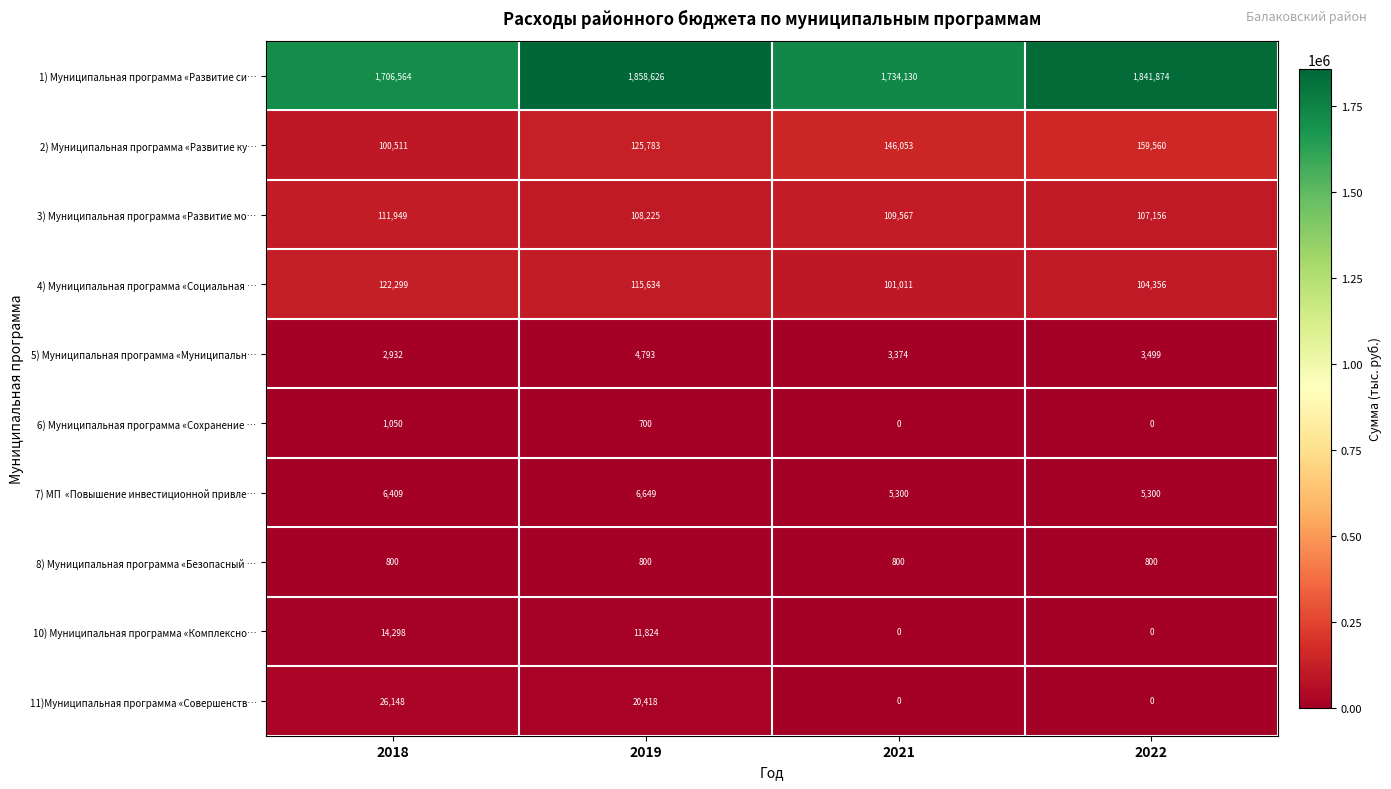

List the labels in order of 1) Муниципальная программа «Развитие си… value, smallest first.

2018, 2021, 2022, 2019